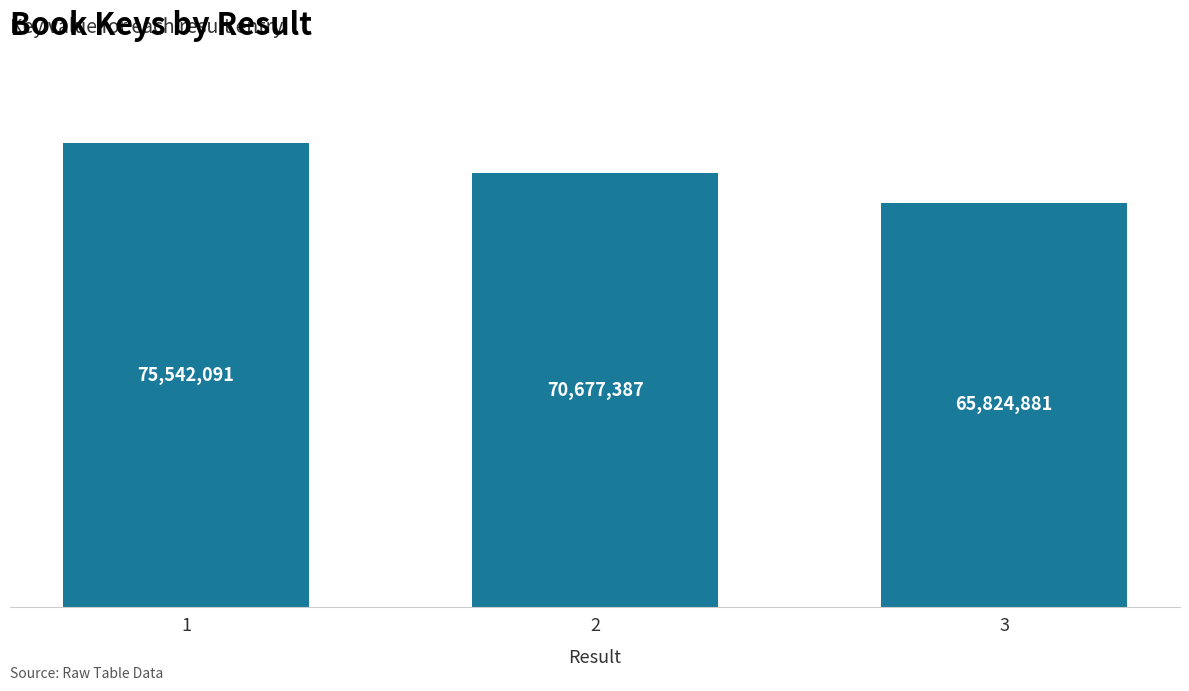

What is the change in value from 1 to 3?

-9717210